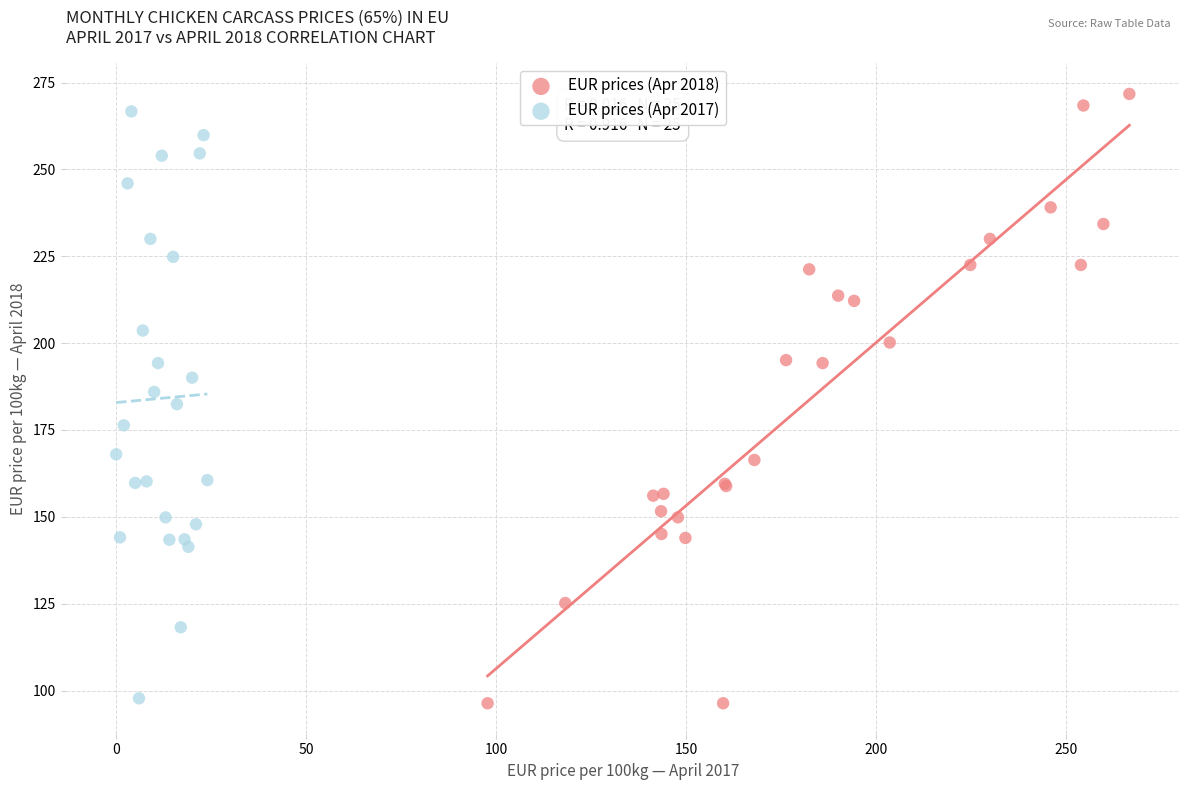

Which series has the widest spread of Y values?

EUR prices (Apr 2018)